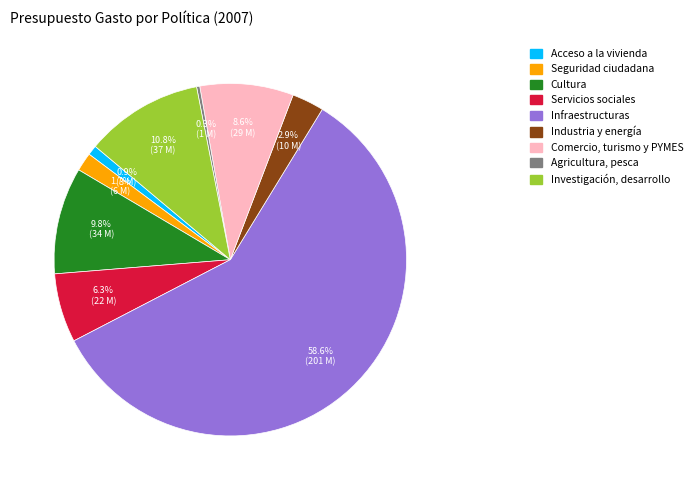

Approximately how many times larger is the value at Servicios sociales compared to Investigación, desarrollo?

0.6